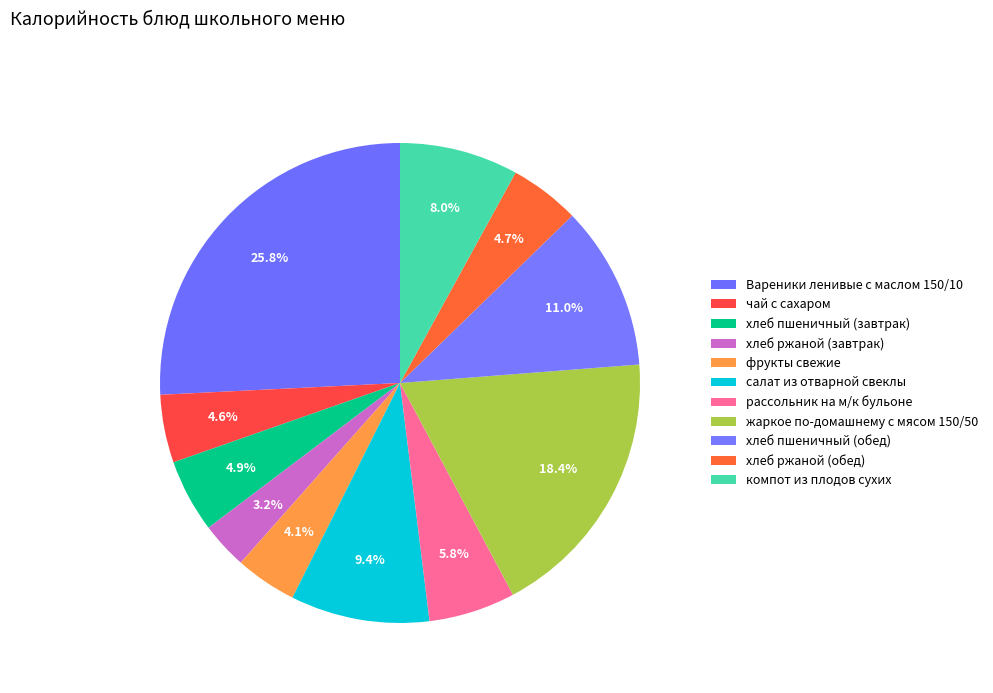

How many slices are in this pie chart?

11